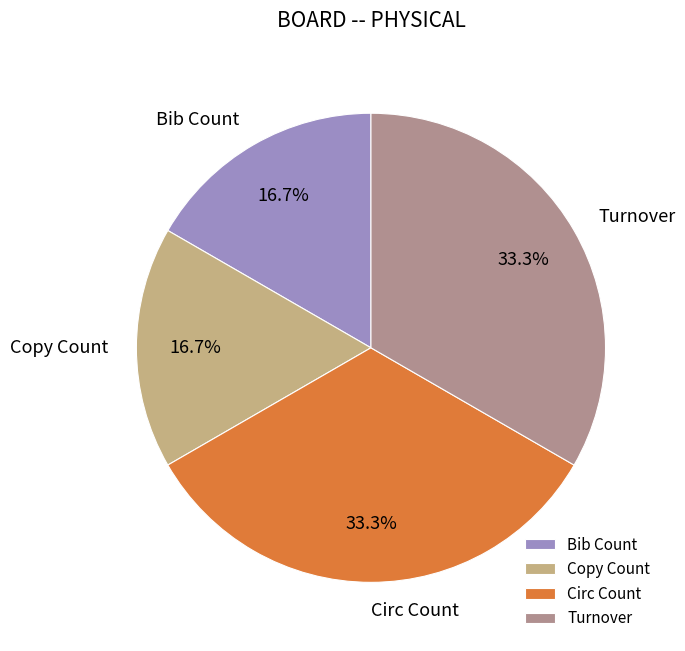

What percentage is NOT represented by Copy Count?

83.3%